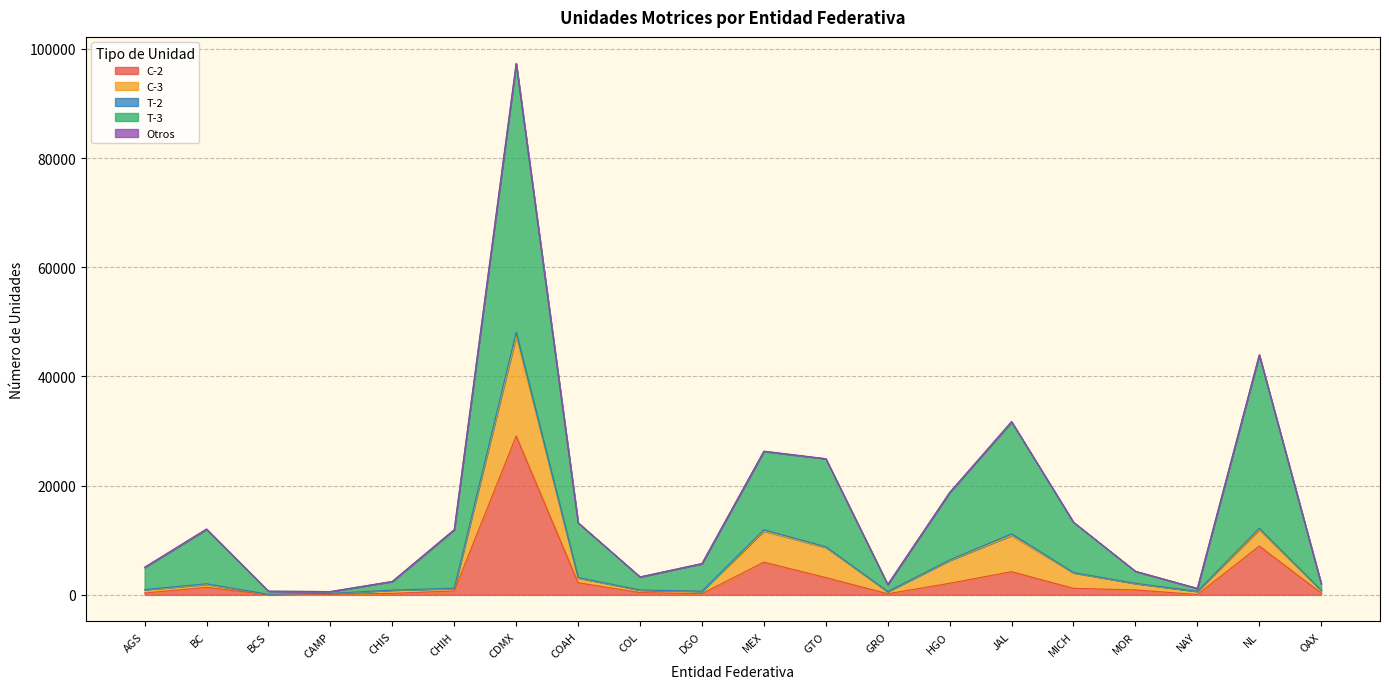

What is the lowest value of the T-2 series?

607